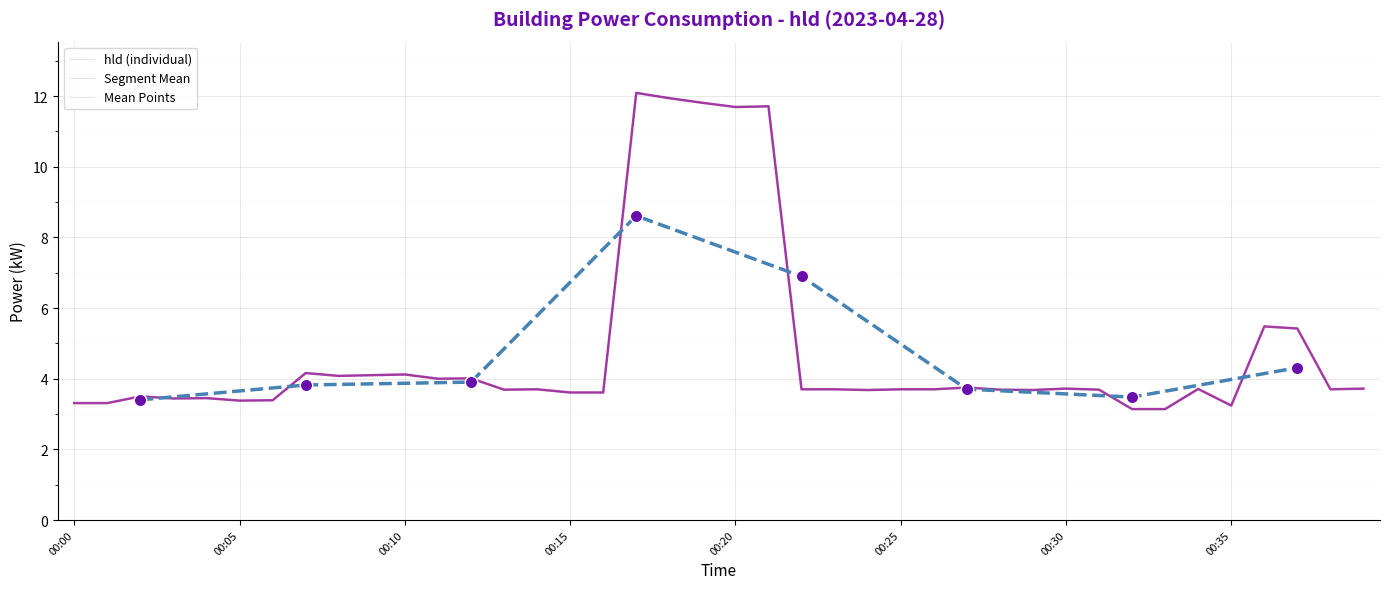

What is the ratio of the value at 17:00 to the value at 13:00?

3.3